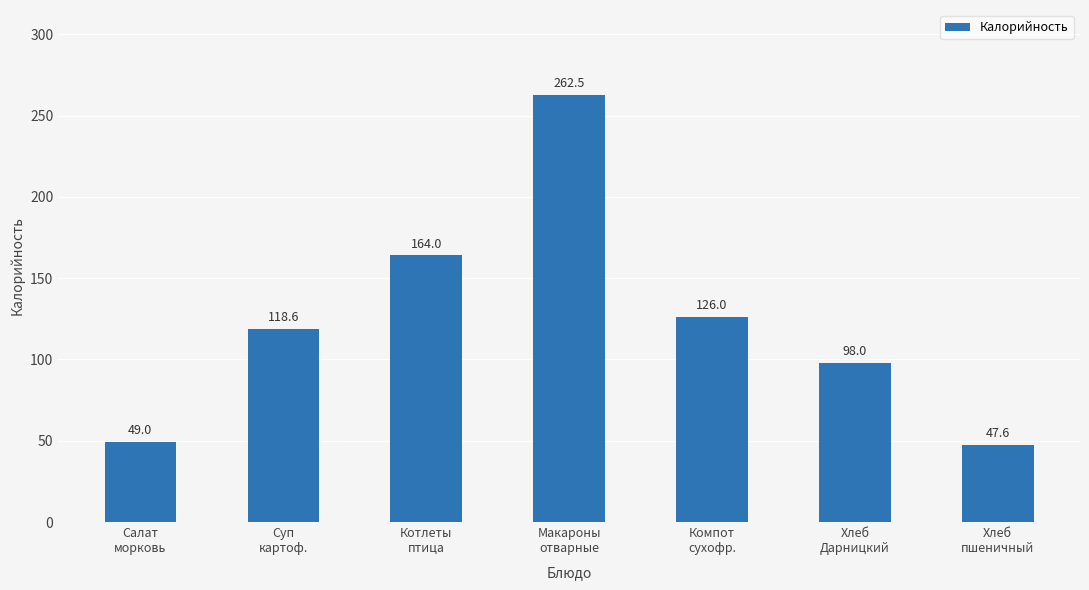

Is it true that the value at Хлеб
пшеничный is 47.6?

True